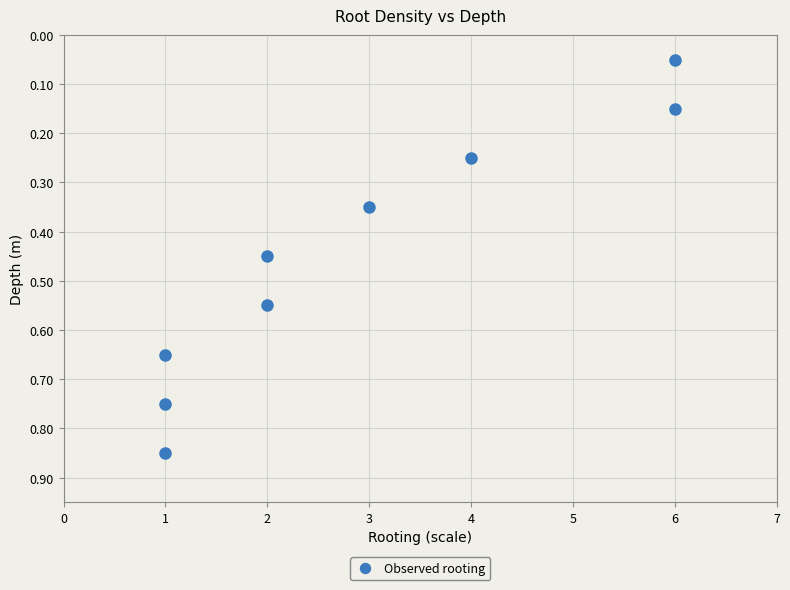

What is the range of X values (max minus min)?

5.0